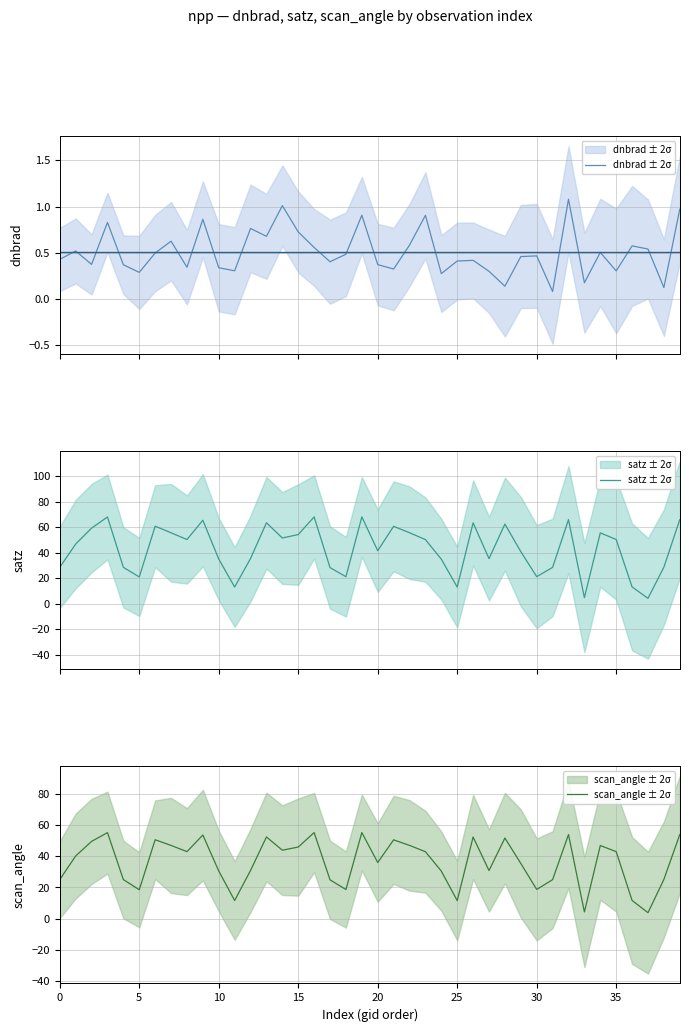

List the series in order of their overall mean, highest first.

satz ± 2σ, scan_angle ± 2σ, dnbrad ± 2σ